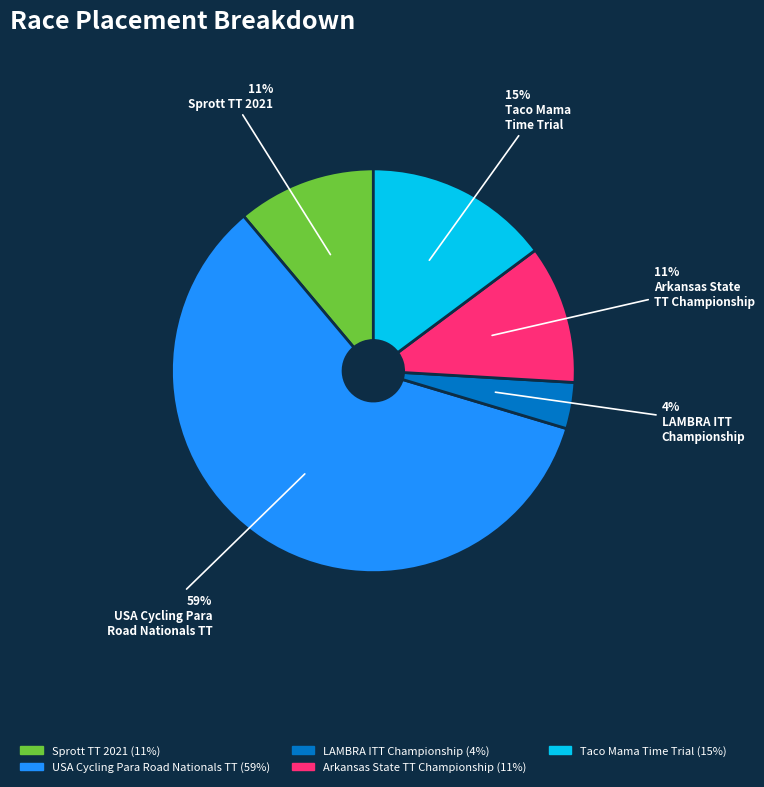

To the nearest percent, what is the average slice percentage?

20%